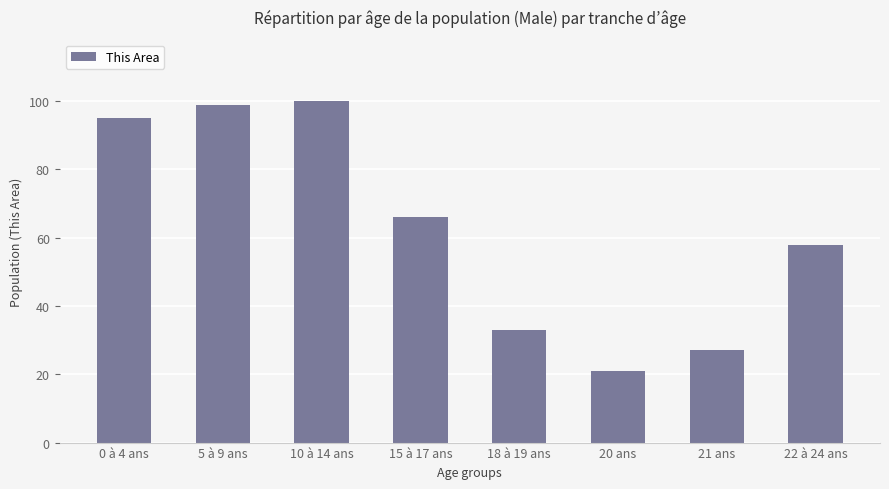

Reading left to right, list all the values displayed in this chart.

95	99	100	66	33	21	27	58